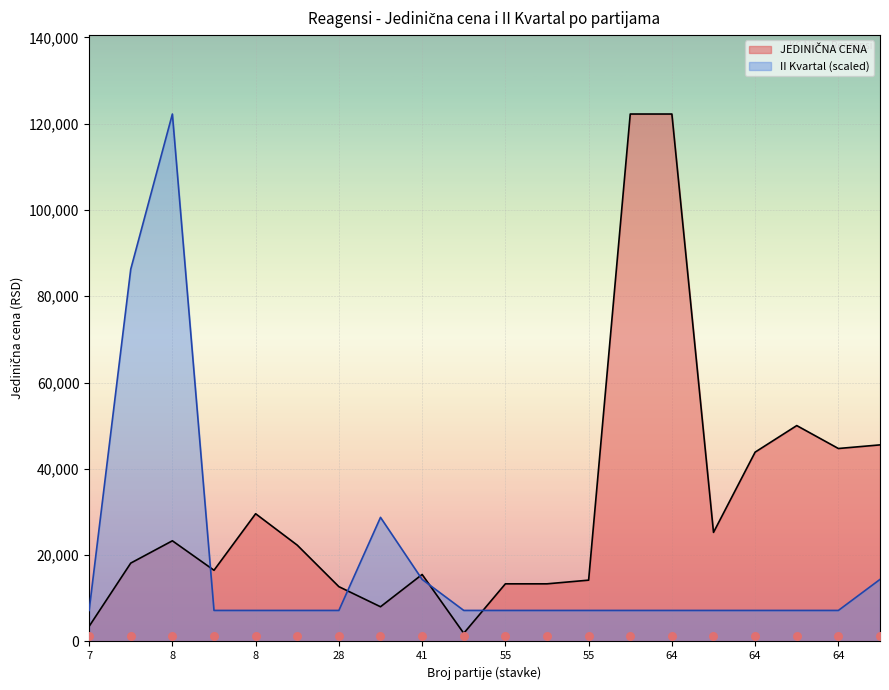

Is the value of II Kvartal at 64 greater than the value of JEDINIČNA CENA at 64?

No